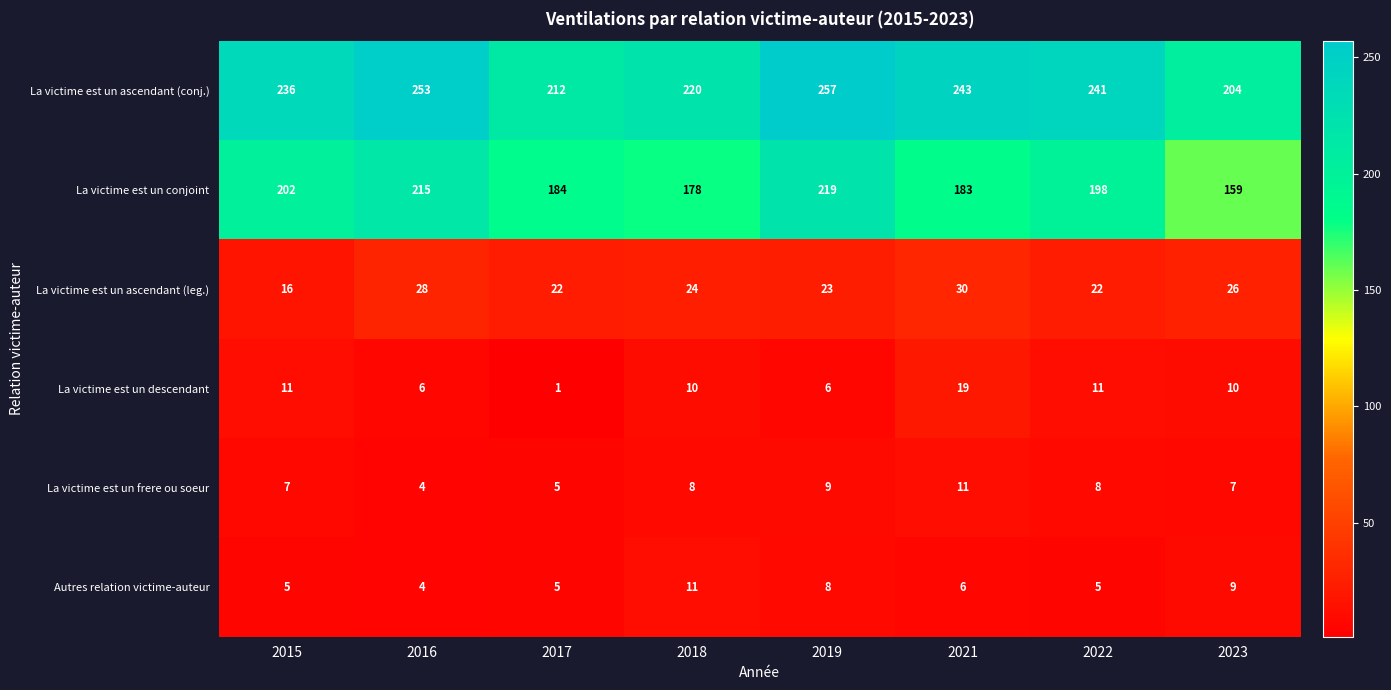

What is the total value across all series at 2017?

429